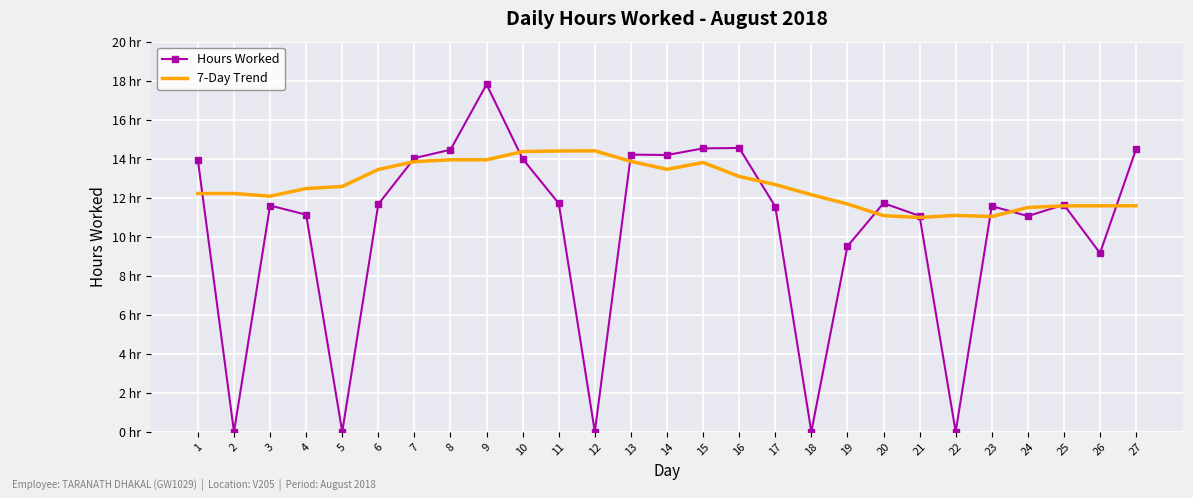

The Hours Worked series shows 0.0 at 5. True or false?

True